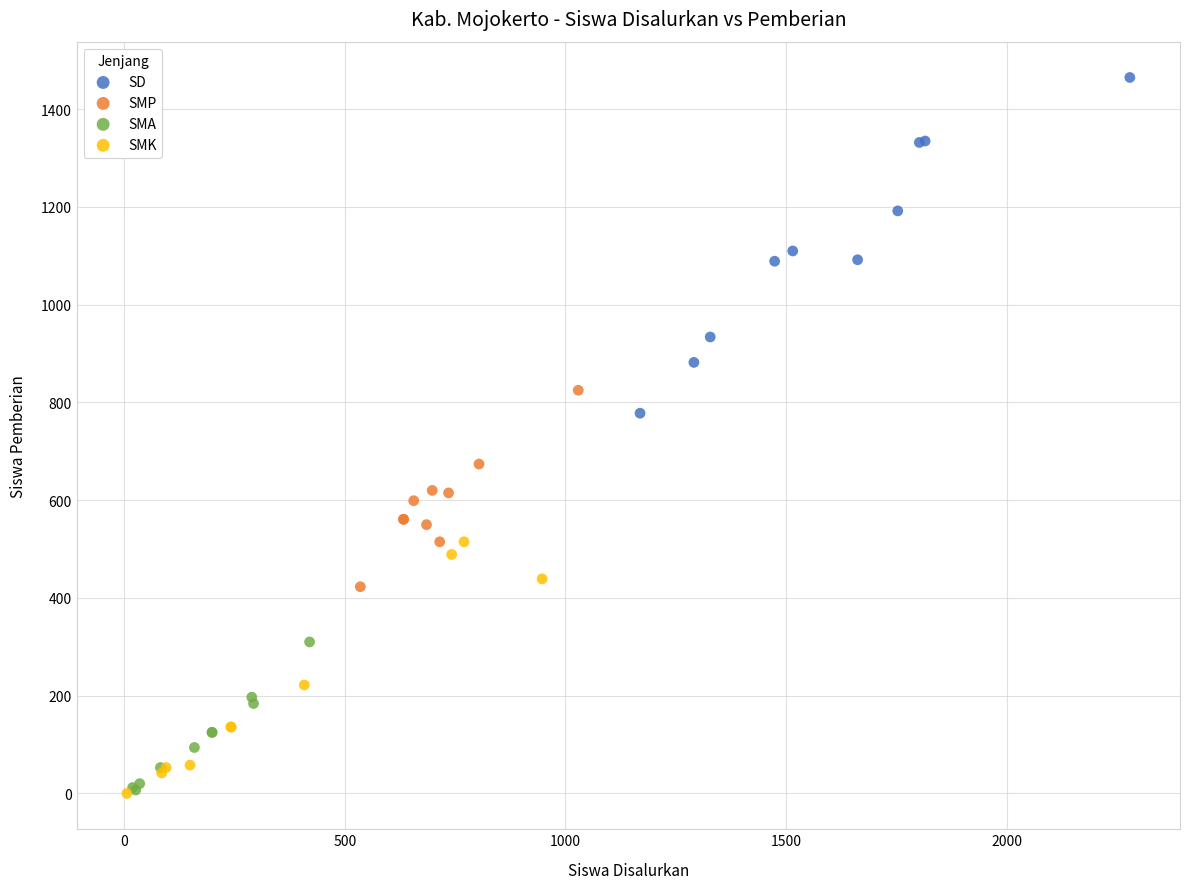

Which series reaches the maximum Y coordinate?

SD